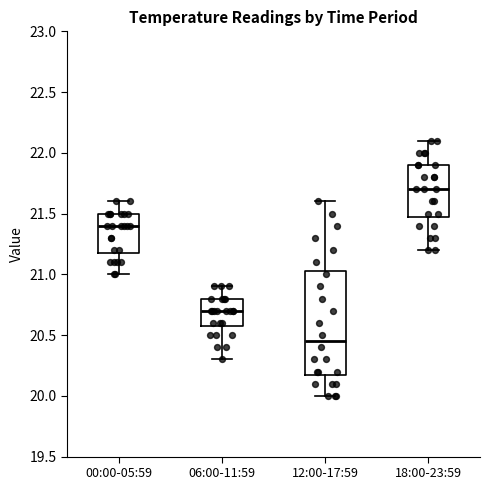

Which box is the tallest, from its lower edge to its upper edge?

12:00-17:59